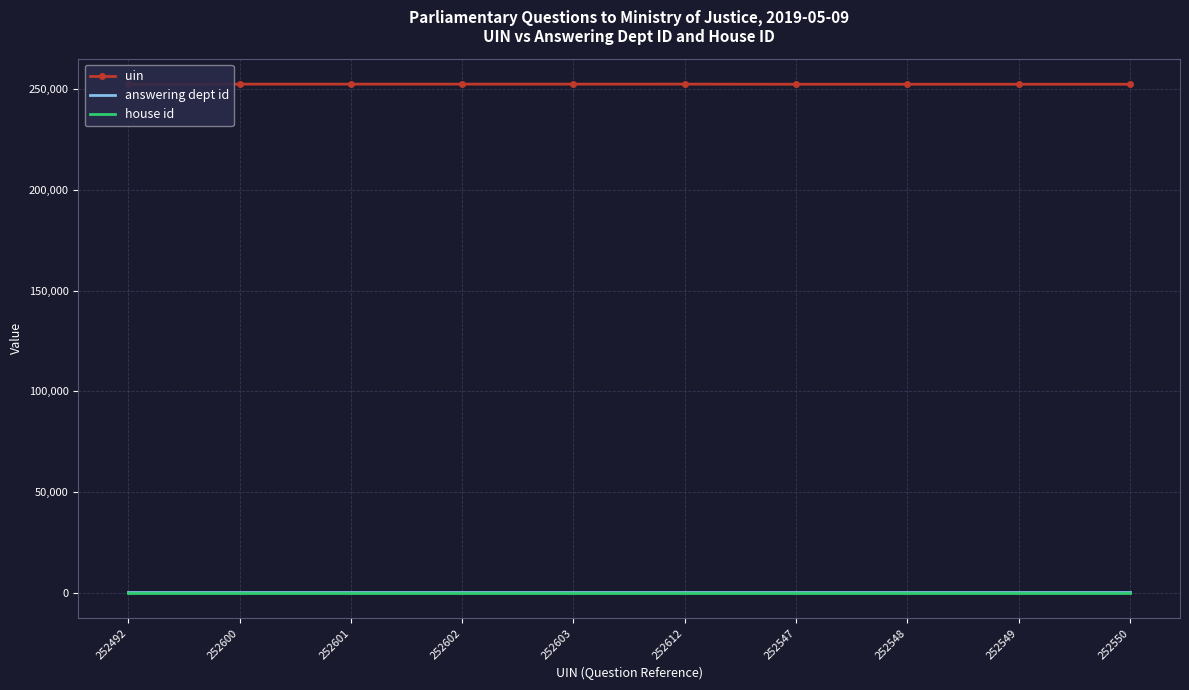

What position from the right is 252550?

1